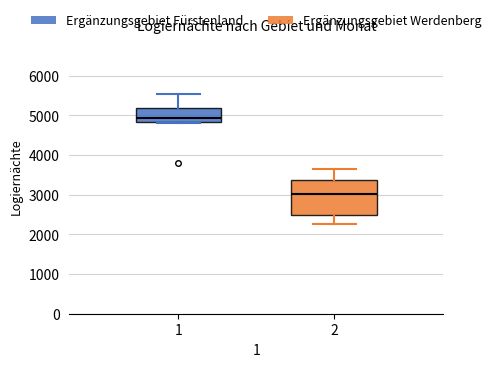

Which box's median line is the lowest?

2